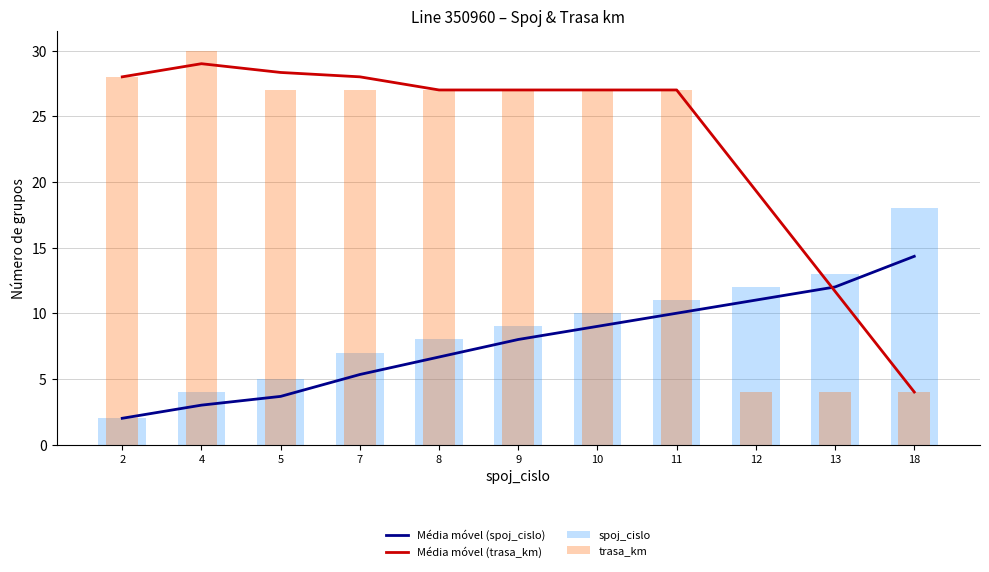

Reading left to right, what are all the values shown in this chart?

Média móvel (spoj_cislo): 2=2.0	4=3.0	5=3.7	7=5.3	8=6.7	9=8.0	10=9.0	11=10.0	12=11.0	13=12.0	18=14.3
Média móvel (trasa_km): 2=28.0	4=29.0	5=28.3	7=28.0	8=27.0	9=27.0	10=27.0	11=27.0	12=19.3	13=11.7	18=4.0
spoj_cislo: 2=2.0	4=4.0	5=5.0	7=7.0	8=8.0	9=9.0	10=10.0	11=11.0	12=12.0	13=13.0	18=18.0
trasa_km: 2=28.0	4=30.0	5=27.0	7=27.0	8=27.0	9=27.0	10=27.0	11=27.0	12=4.0	13=4.0	18=4.0